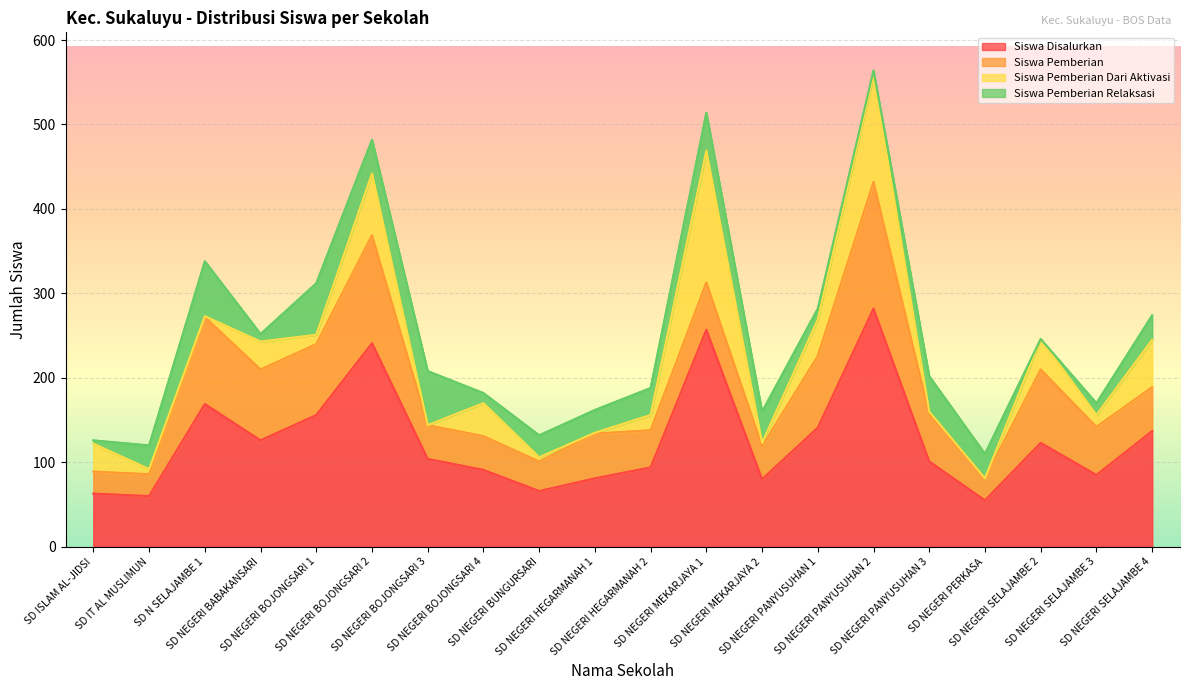

Rank the categories by Siswa Pemberian Dari Aktivasi value from highest to lowest.

SD NEGERI MEKARJAYA 1, SD NEGERI PANYUSUHAN 2, SD NEGERI BOJONGSARI 2, SD NEGERI SELAJAMBE 4, SD NEGERI PANYUSUHAN 1, SD NEGERI BOJONGSARI 4, SD NEGERI SELAJAMBE 2, SD ISLAM AL-JIDSI, SD NEGERI BABAKANSARI, SD NEGERI HEGARMANAH 2, SD NEGERI SELAJAMBE 3, SD NEGERI BOJONGSARI 1, SD IT AL MUSLIMUN, SD NEGERI BUNGURSARI, SD NEGERI MEKARJAYA 2, SD NEGERI PANYUSUHAN 3, SD N SELAJAMBE 1, SD NEGERI HEGARMANAH 1, SD NEGERI BOJONGSARI 3, SD NEGERI PERKASA